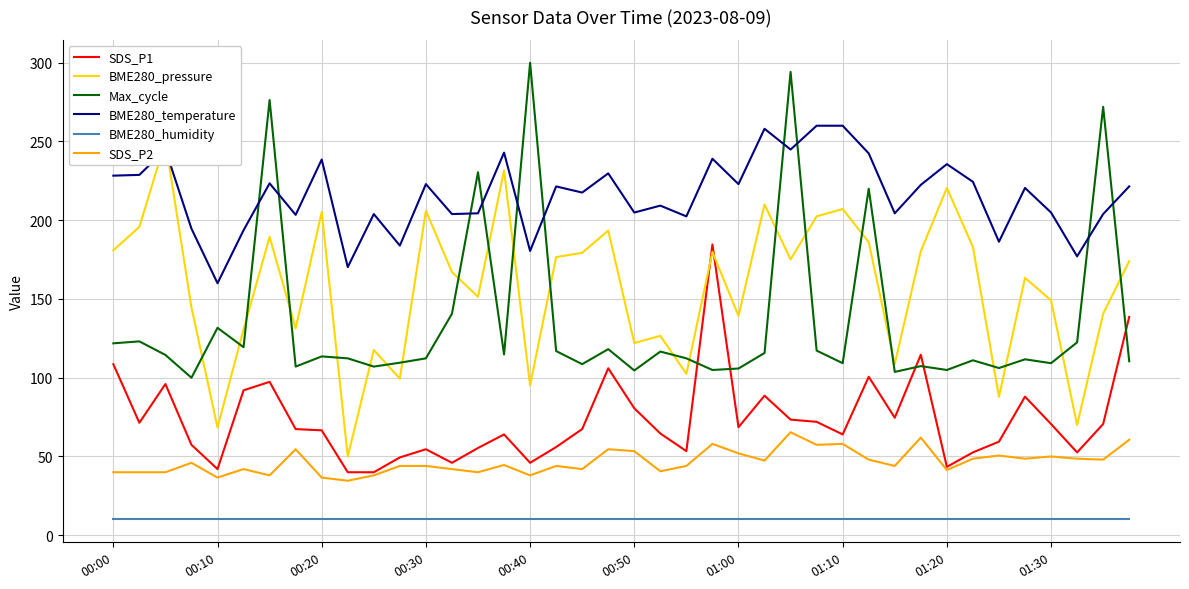

True or false: Max_cycle and SDS_P2 cross at least once.

False